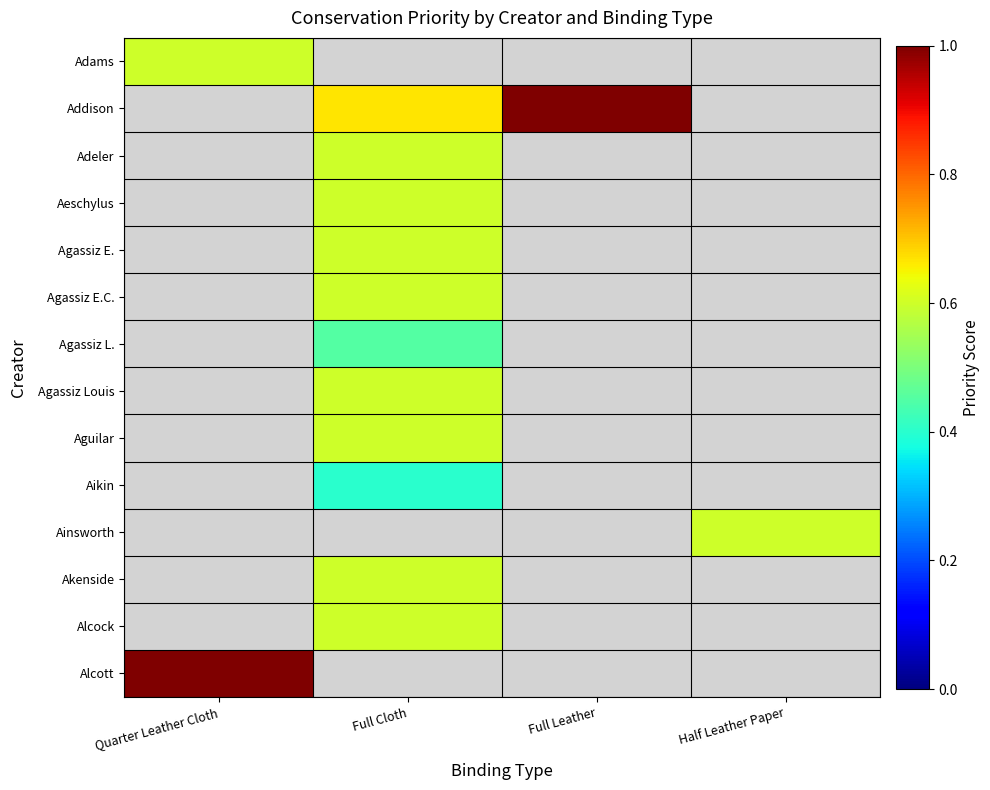

How many values in Akenside are above zero?

1